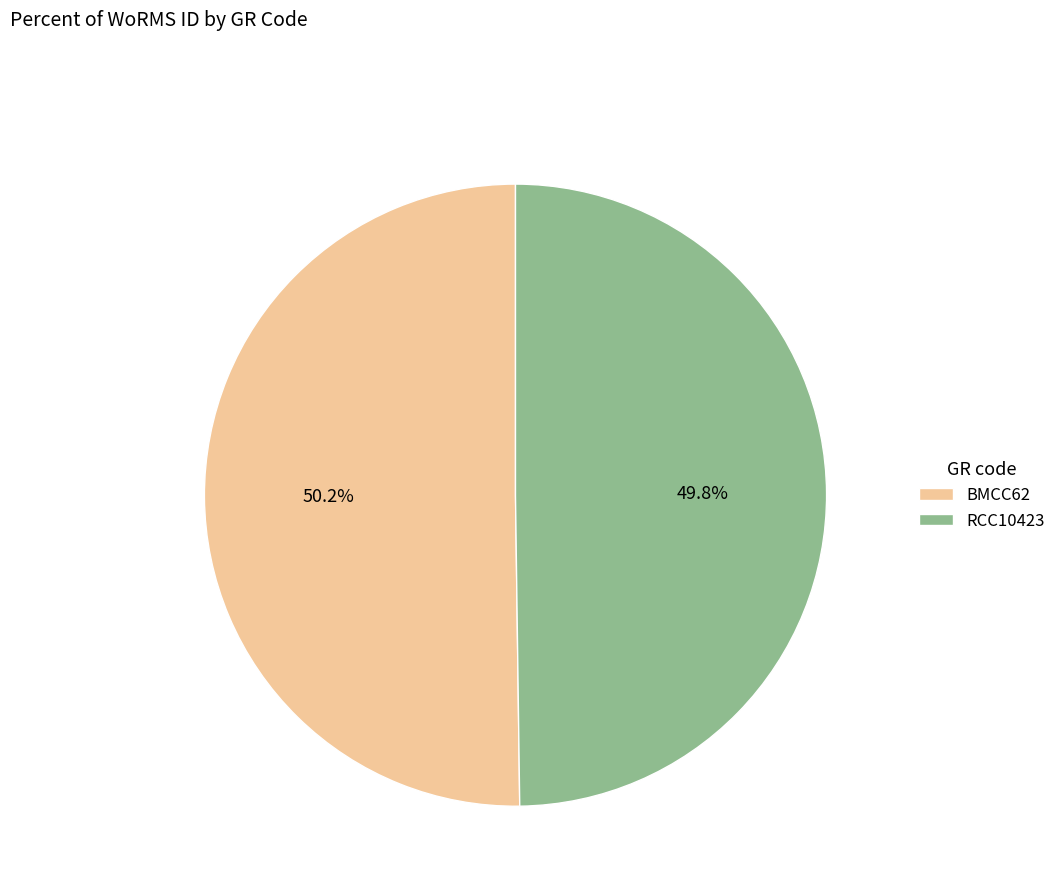

Approximately how many times larger is the value at RCC10423 compared to BMCC62?

1.0